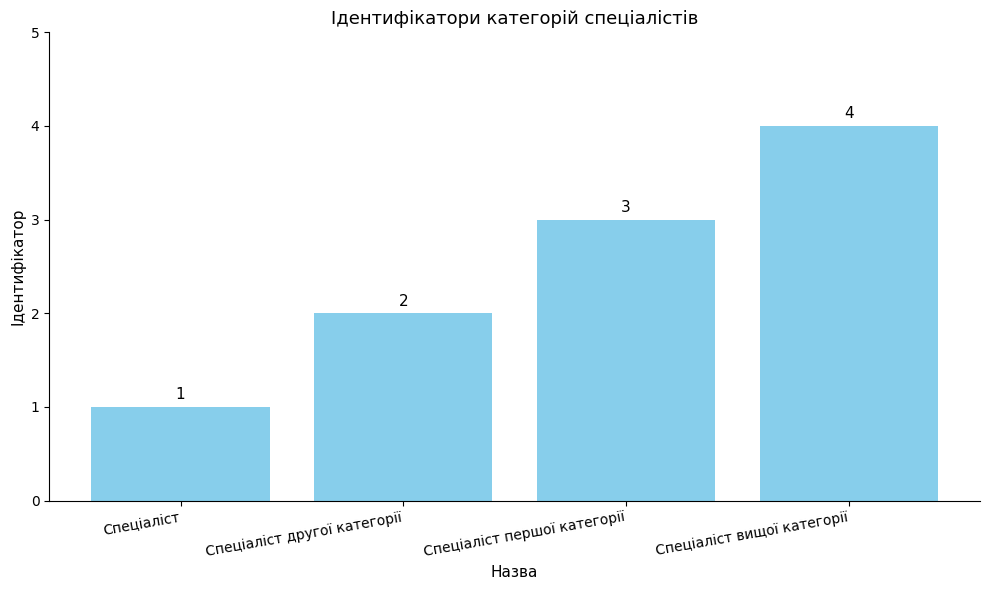

Is it true that the value at Спеціаліст другої категорії is 3?

False